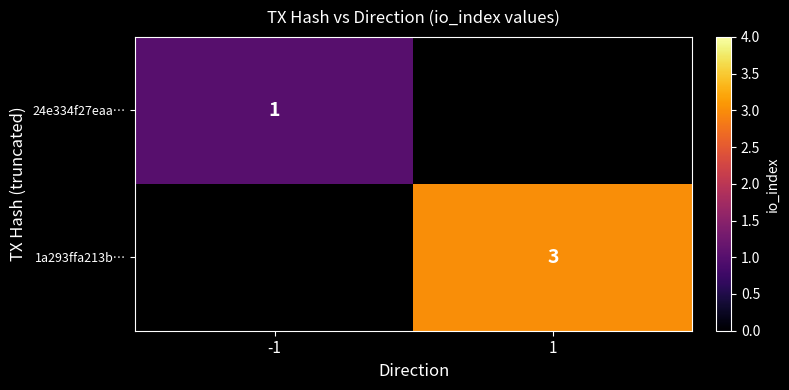

What is the greatest value displayed?

3.0